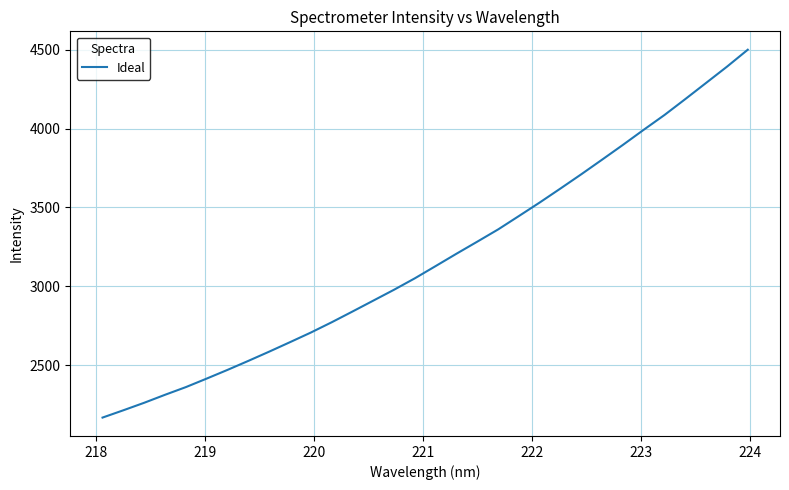

What is the difference between the maximum and minimum values?

2332.9